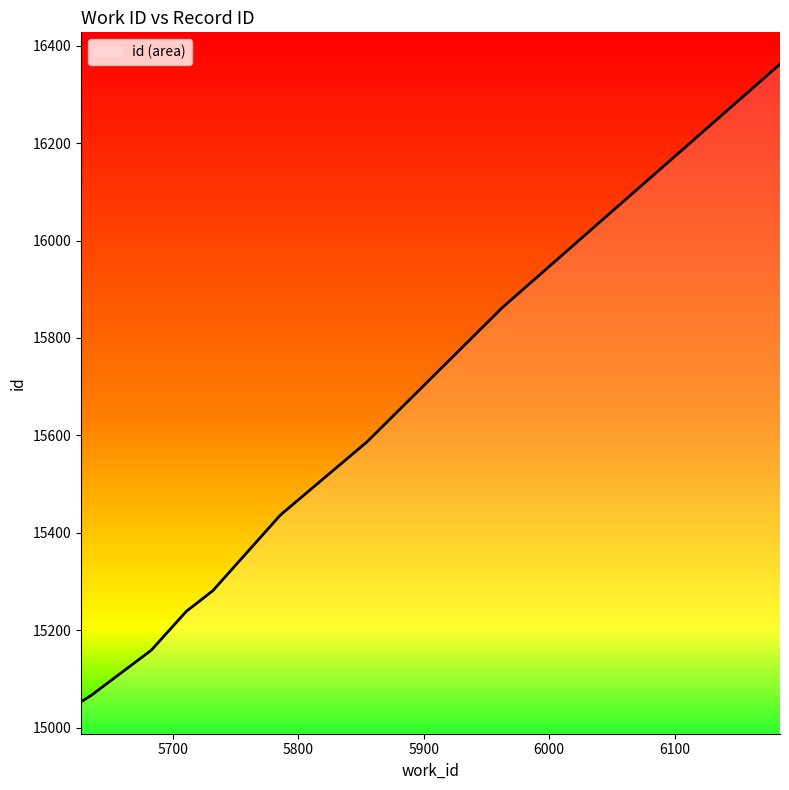

What is the smallest value displayed?

15053